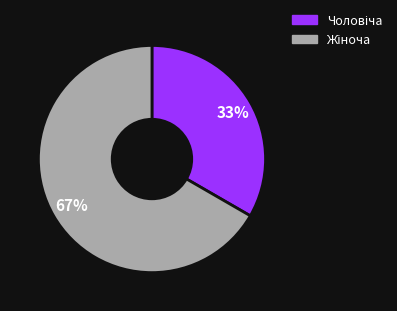

To the nearest percent, what is the average slice percentage?

50%